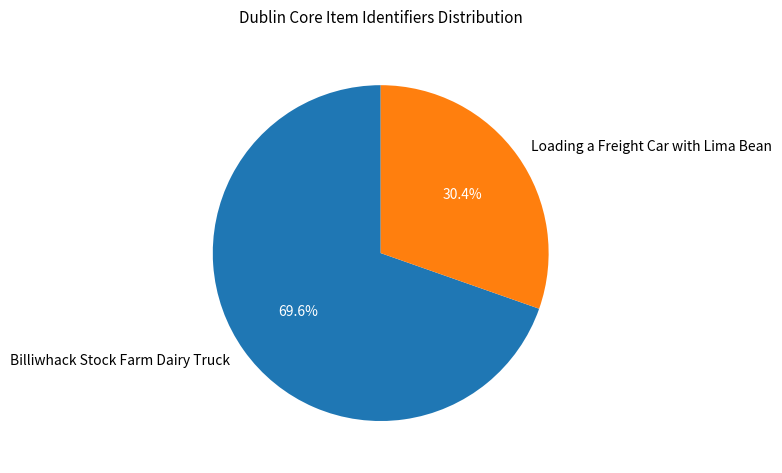

The Billiwhack Stock Farm Dairy Truck slice represents 77% of the pie. True or false?

False